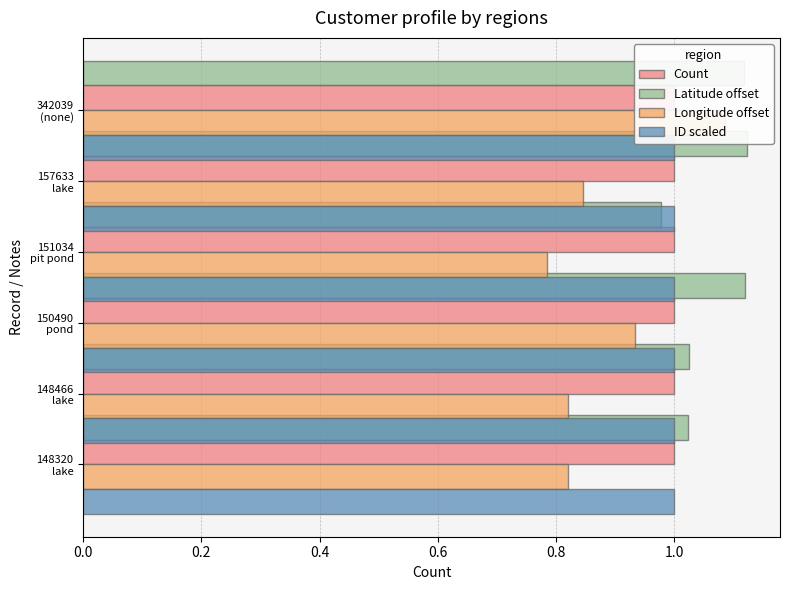

How many values in the Latitude offset series are below 1?

1